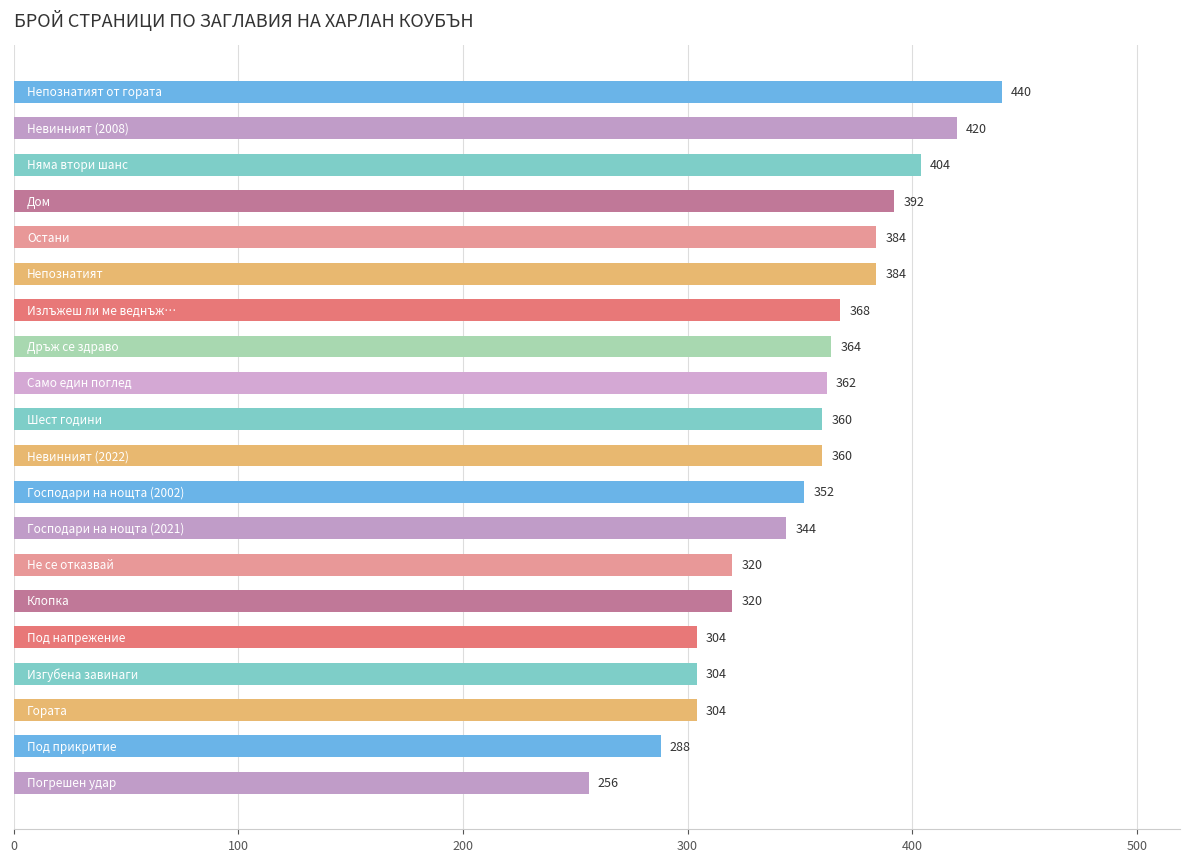

What is the minimum value shown in the chart?

256